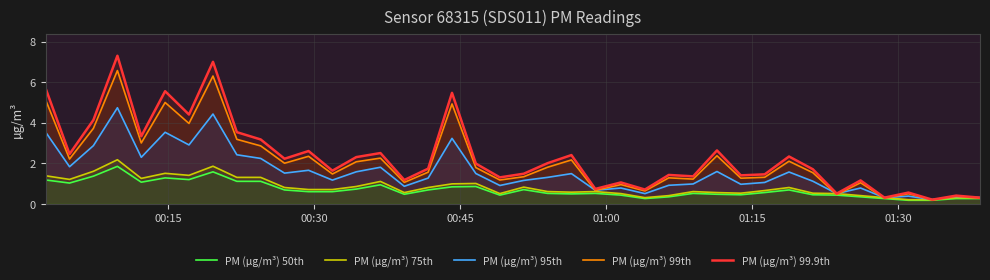

Which series has the largest range (max minus min)?

PM (µg/m³) 99.9th